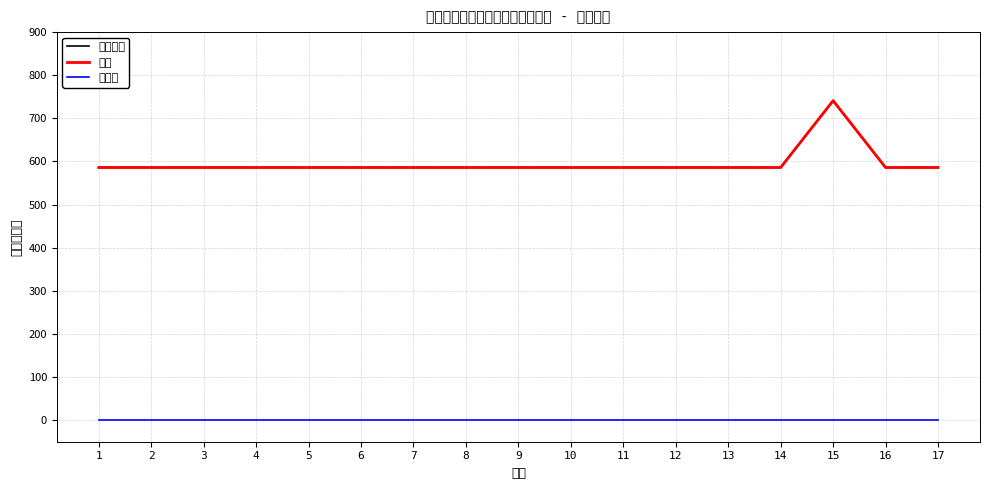

What is the value of the 发放金额 point at the 8th from the left?

586